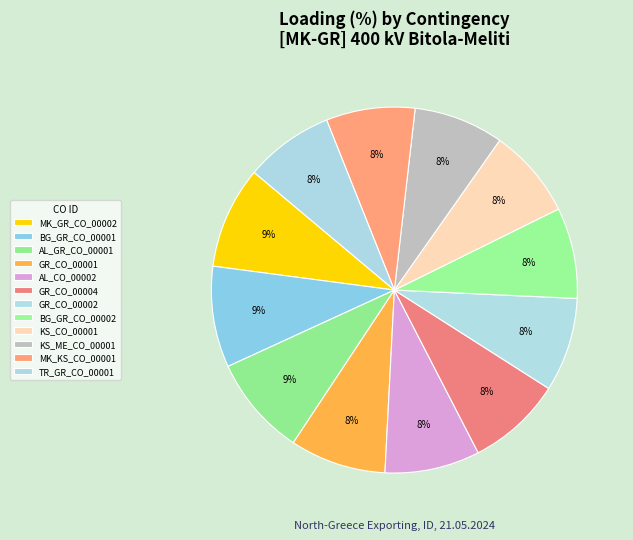

What percentage is the GR_CO_00001 slice, to the nearest percent?

8%